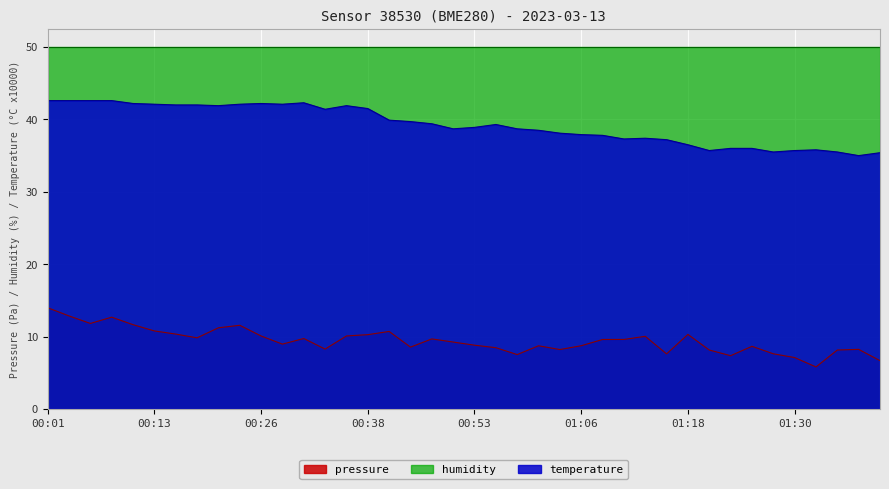

Where does the pressure series first go above 9?

00:01